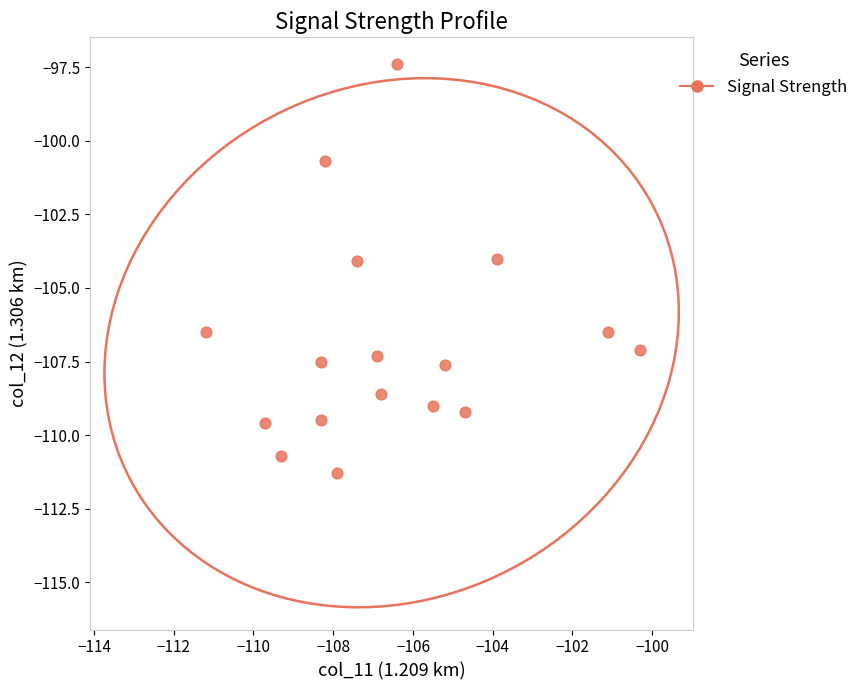

What is the range of X values (max minus min)?

10.9